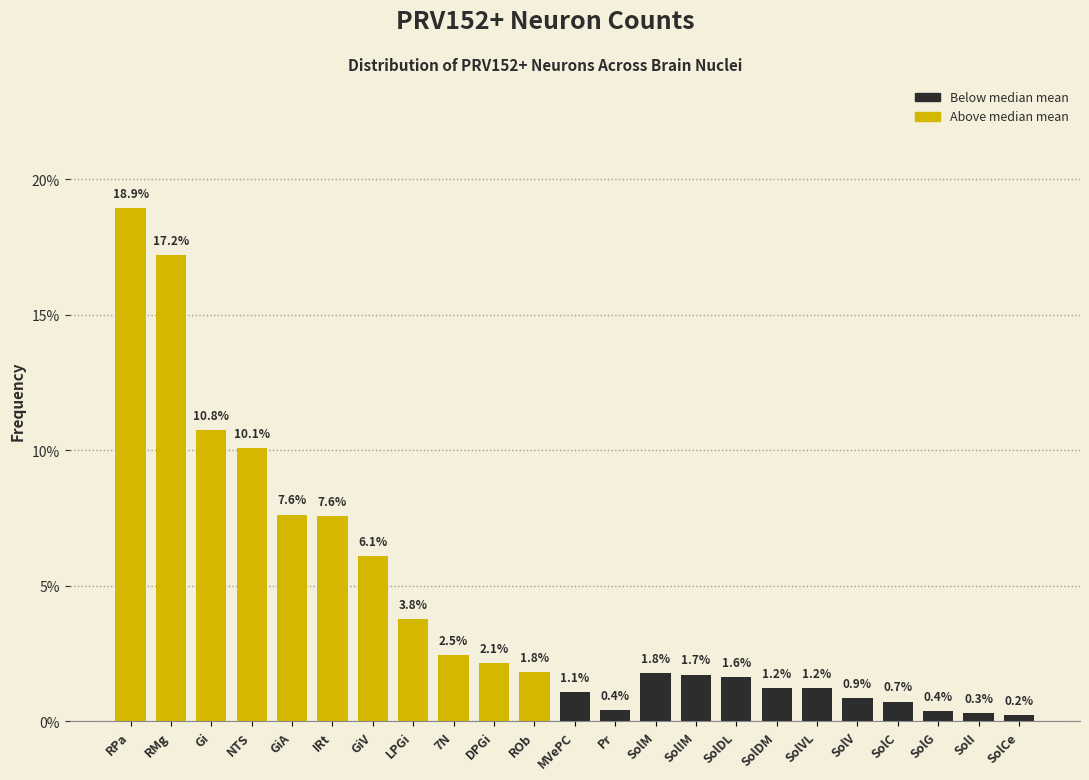

Reading right to left, extract all data points from this chart.

SolCe=0.2	SolI=0.3	SolG=0.4	SolC=0.7	SolV=0.9	SolVL=1.2	SolDM=1.2	SolDL=1.6	SolIM=1.7	SolM=1.8	Pr=0.4	MVePC=1.1	ROb=1.8	DPGi=2.1	7N=2.5	LPGi=3.8	GiV=6.1	IRt=7.6	GiA=7.6	NTS=10.1	Gi=10.8	RMg=17.2	RPa=18.9